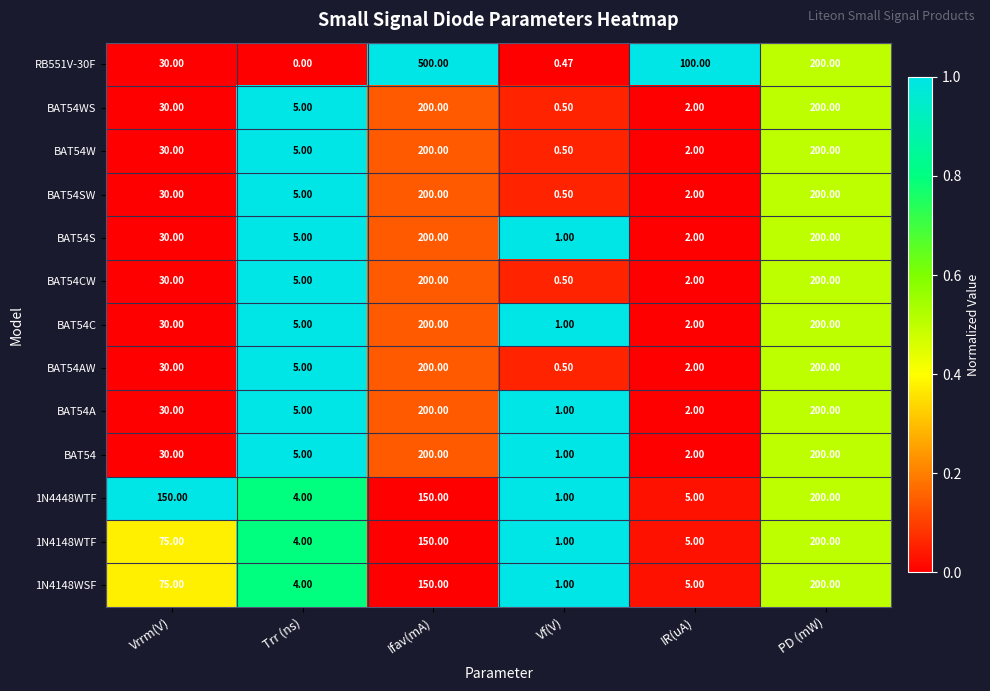

List the labels in order of RB551V-30F value, largest first.

Ifav(mA), PD (mW), IR(uA), Vrrm(V), Vf(V), Trr (ns)